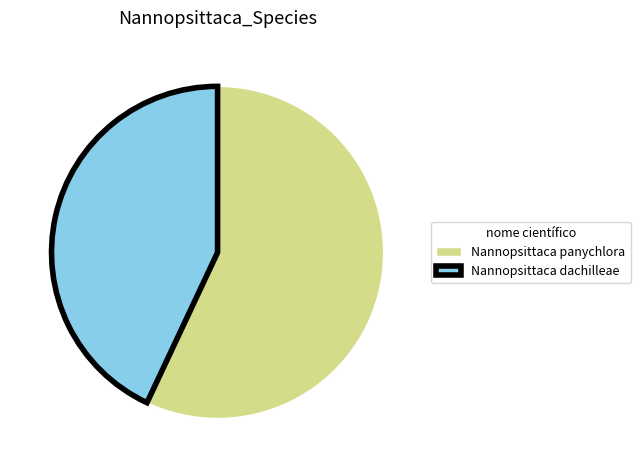

How many slices are in this pie chart?

2